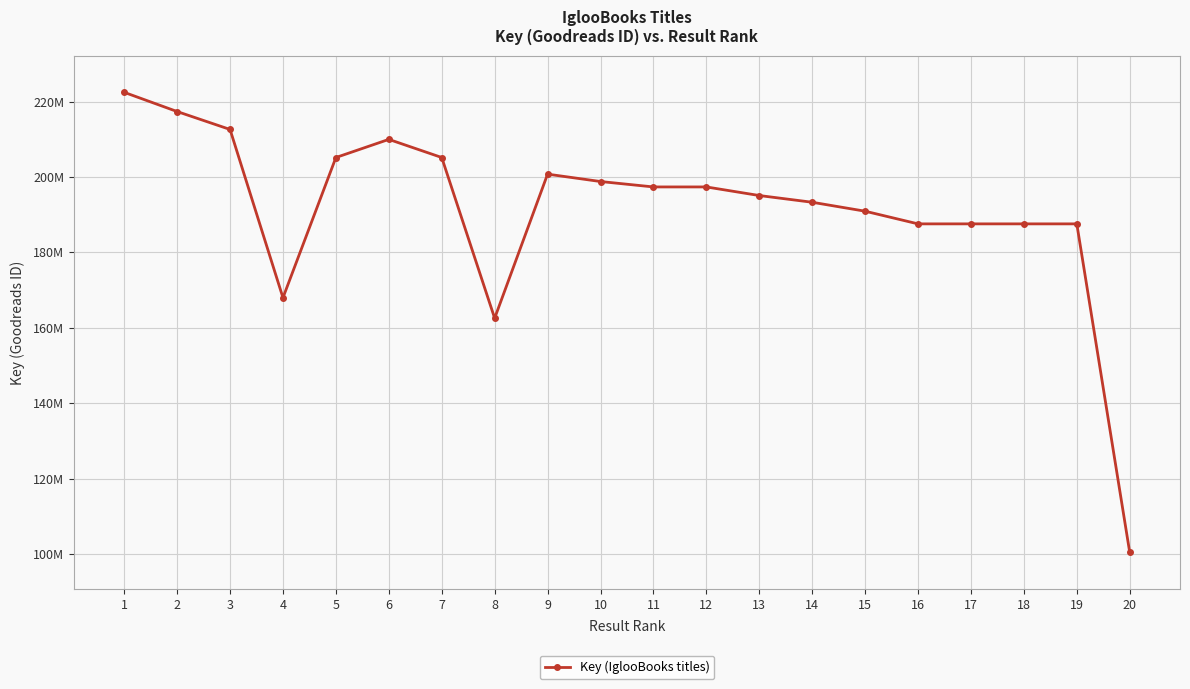

Does the chart have visible grid lines?

Yes